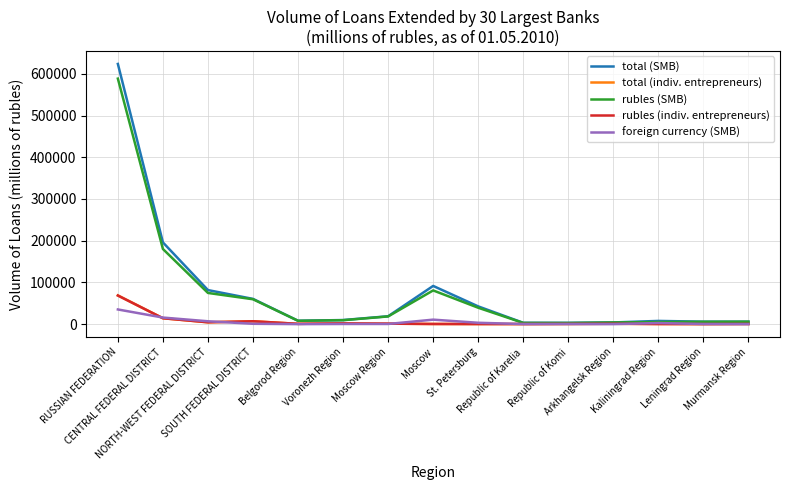

Between St. Petersburg and Leningrad Region, which series saw the biggest shift?

total (SMB)